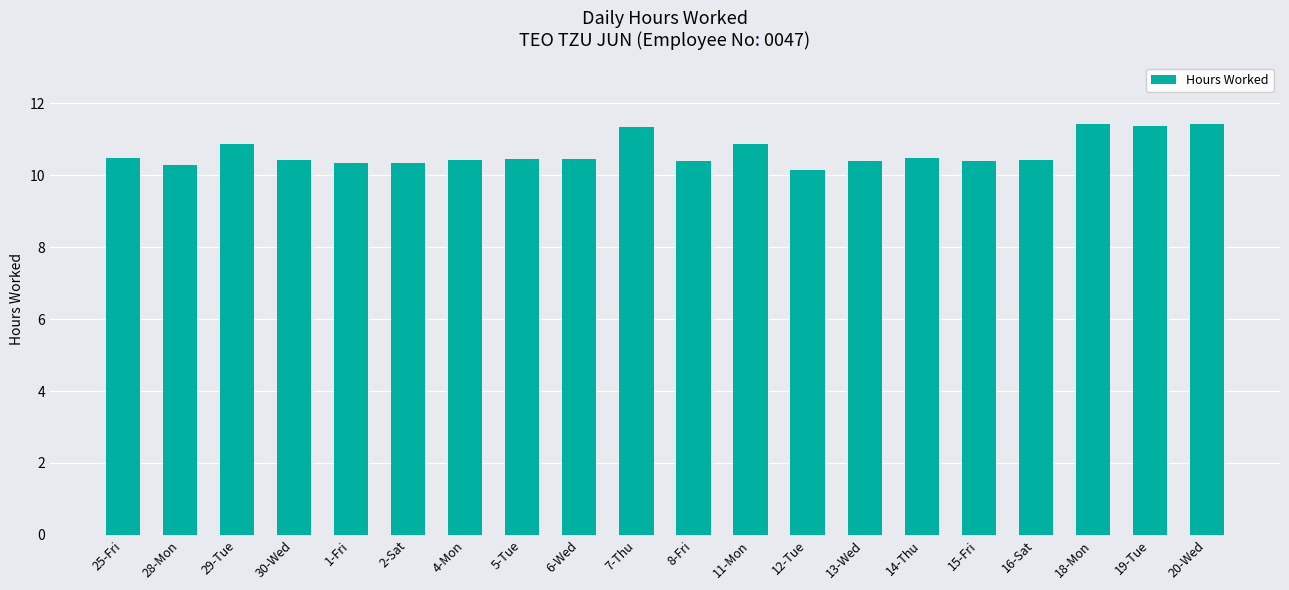

Does the chart contain stacked bars?

No